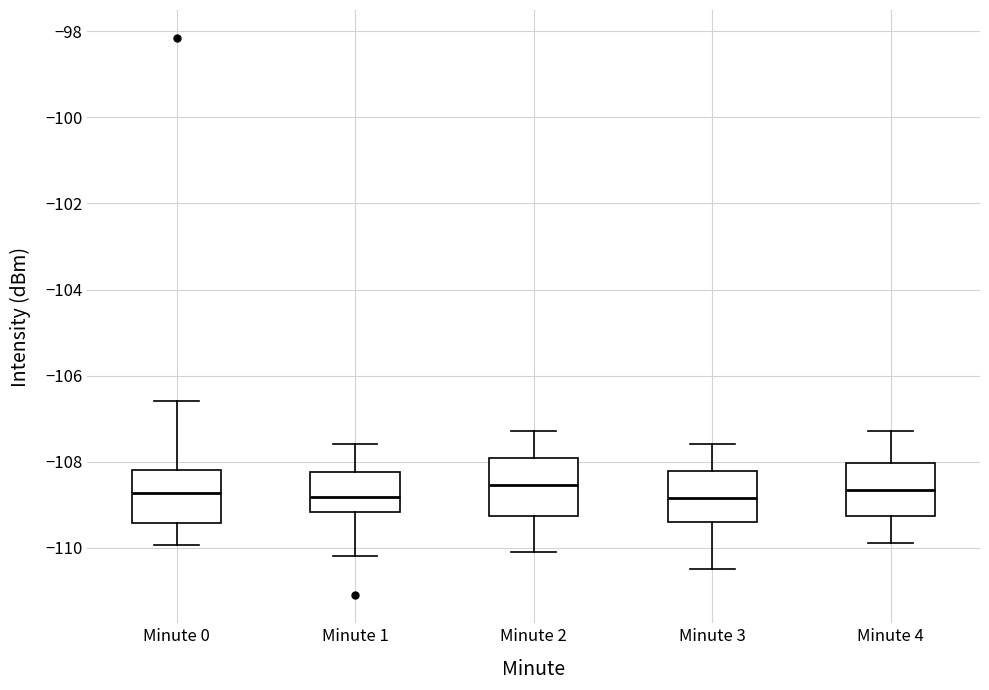

Where is the lower edge of the box for Minute 4 on the y-axis? The values are not printed on the chart, so give them approximately, as read against the axis.

-109.2